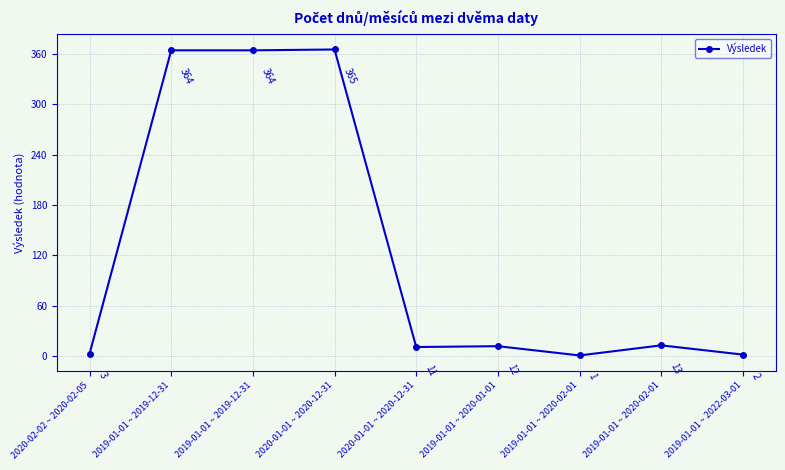

List the labels in order of value, smallest first.

2019-01-01 ~ 2020-02-01, 2019-01-01 ~ 2022-03-01, 2020-02-02 ~ 2020-02-05, 2020-01-01 ~ 2020-12-31, 2019-01-01 ~ 2020-01-01, 2019-01-01 ~ 2020-02-01, 2019-01-01 ~ 2019-12-31, 2019-01-01 ~ 2019-12-31, 2020-01-01 ~ 2020-12-31